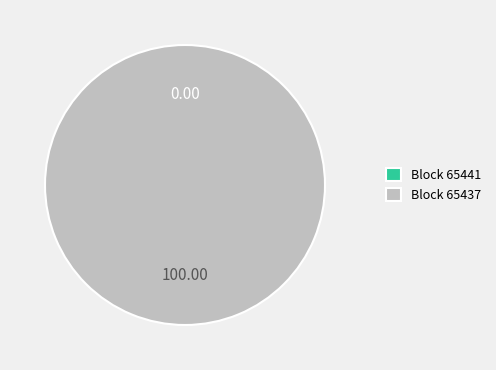

To the nearest percent, what is the difference between the largest and smallest slice percentages?

100%